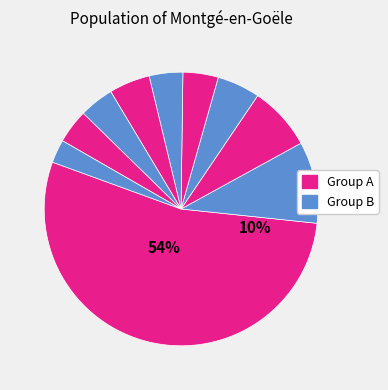

Count the number of slices in the pie.

10